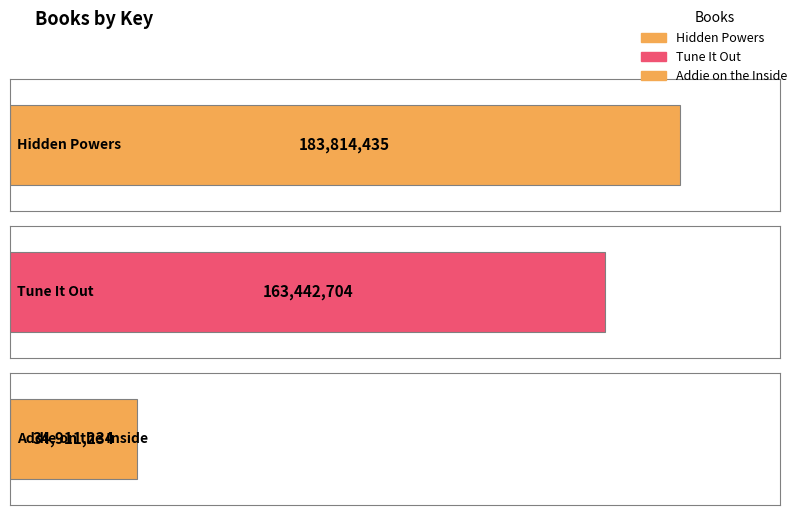

What is the difference between the values at Hidden Powers and Addie on the Inside?

148903201